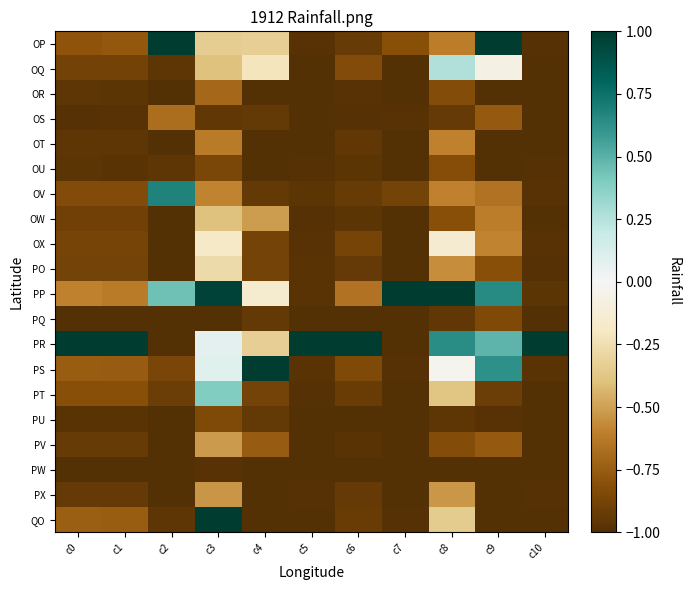

Reading left to right, transcribe all the data shown in this chart.

OP: c0=-0.8	c1=-0.8	c2=1.0	c3=-0.3	c4=-0.3	c5=-1.0	c6=-0.9	c7=-0.8	c8=-0.6	c9=1.0	c10=-1.0
OQ: c0=-0.9	c1=-0.9	c2=-1.0	c3=-0.4	c4=-0.2	c5=-1.0	c6=-0.8	c7=-1.0	c8=0.3	c9=-0.1	c10=-1.0
OR: c0=-1.0	c1=-1.0	c2=-1.0	c3=-0.7	c4=-1.0	c5=-1.0	c6=-1.0	c7=-1.0	c8=-0.8	c9=-1.0	c10=-1.0
OS: c0=-1.0	c1=-1.0	c2=-0.7	c3=-0.9	c4=-0.9	c5=-1.0	c6=-1.0	c7=-1.0	c8=-0.9	c9=-0.8	c10=-1.0
OT: c0=-1.0	c1=-1.0	c2=-1.0	c3=-0.6	c4=-1.0	c5=-1.0	c6=-0.9	c7=-1.0	c8=-0.6	c9=-1.0	c10=-1.0
OU: c0=-1.0	c1=-1.0	c2=-1.0	c3=-0.9	c4=-1.0	c5=-1.0	c6=-1.0	c7=-1.0	c8=-0.8	c9=-1.0	c10=-1.0
OV: c0=-0.8	c1=-0.8	c2=0.7	c3=-0.6	c4=-0.9	c5=-1.0	c6=-0.9	c7=-0.9	c8=-0.6	c9=-0.7	c10=-1.0
OW: c0=-0.9	c1=-0.9	c2=-1.0	c3=-0.4	c4=-0.5	c5=-1.0	c6=-1.0	c7=-1.0	c8=-0.8	c9=-0.6	c10=-1.0
OX: c0=-0.9	c1=-0.9	c2=-1.0	c3=-0.2	c4=-0.9	c5=-1.0	c6=-0.9	c7=-1.0	c8=-0.1	c9=-0.6	c10=-1.0
PO: c0=-0.9	c1=-0.9	c2=-1.0	c3=-0.3	c4=-0.9	c5=-1.0	c6=-0.9	c7=-1.0	c8=-0.6	c9=-0.8	c10=-1.0
PP: c0=-0.6	c1=-0.6	c2=0.4	c3=1.0	c4=-0.2	c5=-1.0	c6=-0.7	c7=1.0	c8=1.0	c9=0.6	c10=-1.0
PQ: c0=-1.0	c1=-1.0	c2=-1.0	c3=-1.0	c4=-0.9	c5=-1.0	c6=-1.0	c7=-1.0	c8=-1.0	c9=-0.8	c10=-1.0
PR: c0=1.0	c1=1.0	c2=-1.0	c3=0.1	c4=-0.3	c5=1.0	c6=1.0	c7=-1.0	c8=0.6	c9=0.5	c10=1.0
PS: c0=-0.7	c1=-0.8	c2=-0.9	c3=0.1	c4=1.0	c5=-1.0	c6=-0.8	c7=-1.0	c8=-0.0	c9=0.6	c10=-1.0
PT: c0=-0.8	c1=-0.8	c2=-0.9	c3=0.4	c4=-0.9	c5=-1.0	c6=-0.9	c7=-1.0	c8=-0.4	c9=-0.9	c10=-1.0
PU: c0=-1.0	c1=-1.0	c2=-1.0	c3=-0.8	c4=-0.9	c5=-1.0	c6=-1.0	c7=-1.0	c8=-1.0	c9=-1.0	c10=-1.0
PV: c0=-0.9	c1=-0.9	c2=-1.0	c3=-0.5	c4=-0.8	c5=-1.0	c6=-1.0	c7=-1.0	c8=-0.8	c9=-0.8	c10=-1.0
PW: c0=-1.0	c1=-1.0	c2=-1.0	c3=-1.0	c4=-1.0	c5=-1.0	c6=-1.0	c7=-1.0	c8=-1.0	c9=-1.0	c10=-1.0
PX: c0=-0.9	c1=-0.9	c2=-1.0	c3=-0.5	c4=-1.0	c5=-1.0	c6=-0.9	c7=-1.0	c8=-0.5	c9=-1.0	c10=-1.0
QO: c0=-0.7	c1=-0.7	c2=-1.0	c3=1.0	c4=-1.0	c5=-1.0	c6=-0.9	c7=-1.0	c8=-0.3	c9=-1.0	c10=-1.0